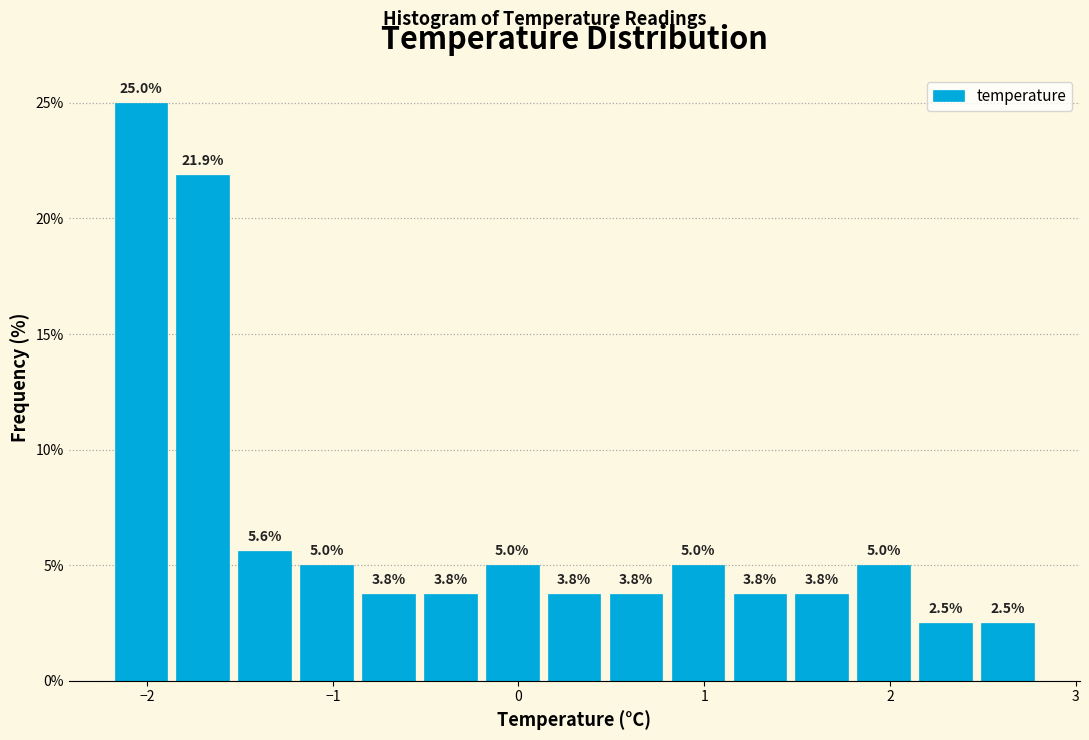

Around what value on the x-axis is the tallest bar? Give the approximate position of its centre, as read against the axis.

-2.0